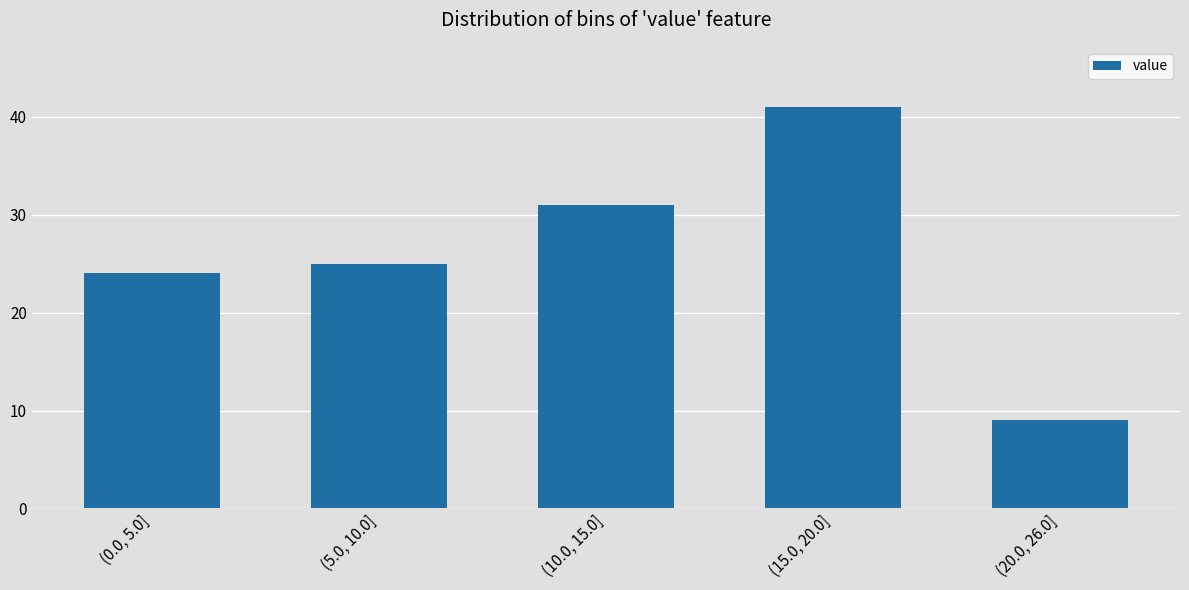

Reading left to right, list all the values displayed in this chart.

(0.0, 5.0]=24	(5.0, 10.0]=25	(10.0, 15.0]=31	(15.0, 20.0]=41	(20.0, 26.0]=9